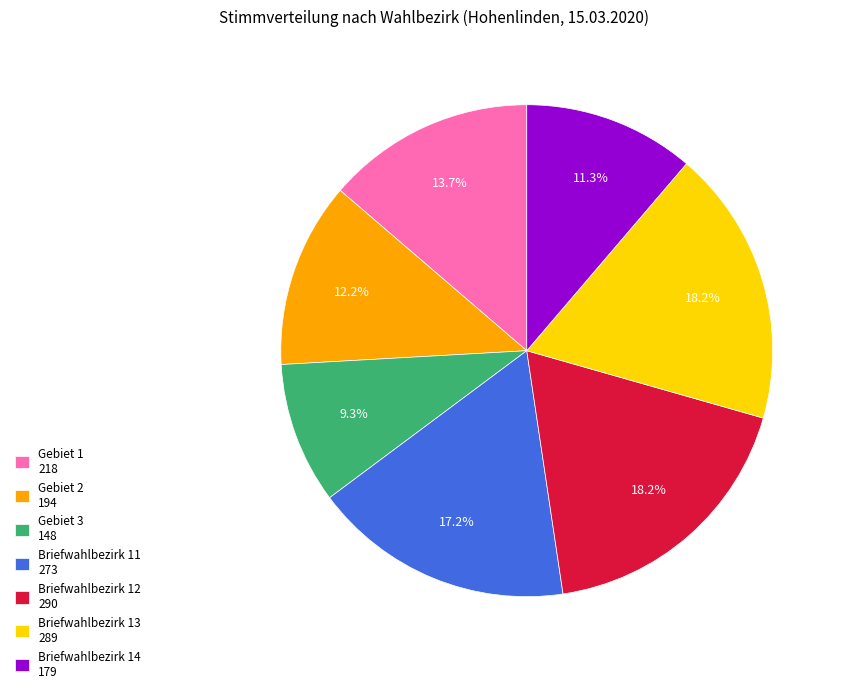

True or false: Briefwahlbezirk 13 accounts for 30% of the total.

False